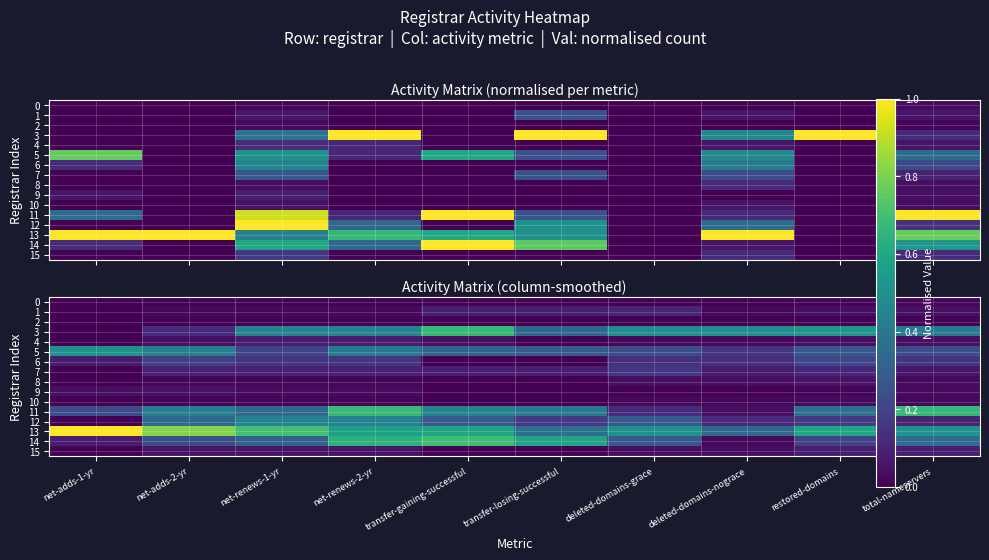

What is the sum of the 4 values at restored-domains and deleted-domains-nograce?

0.1